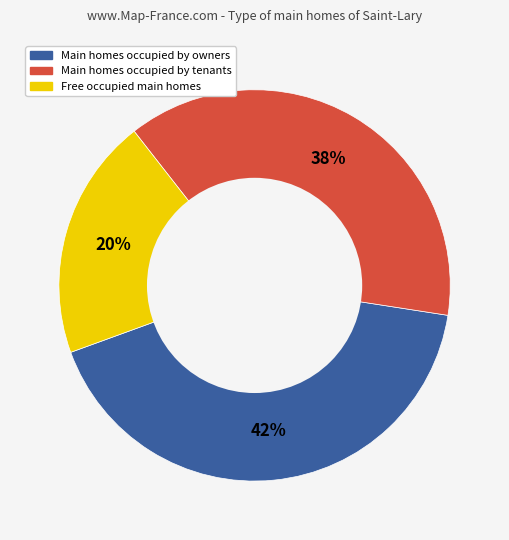

Is there a majority slice in this chart?

No